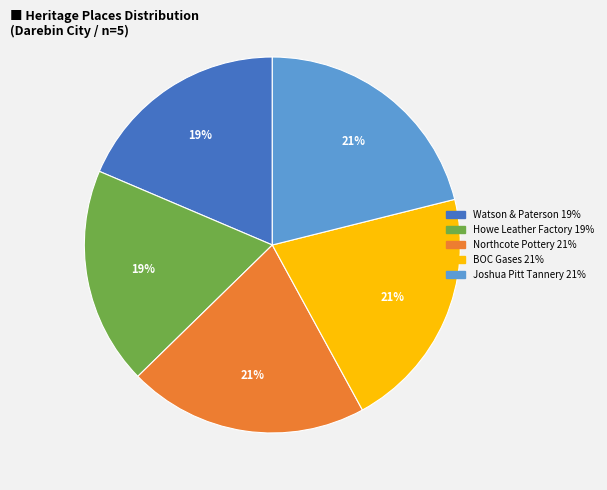

To the nearest percent, what is the average slice percentage?

20%